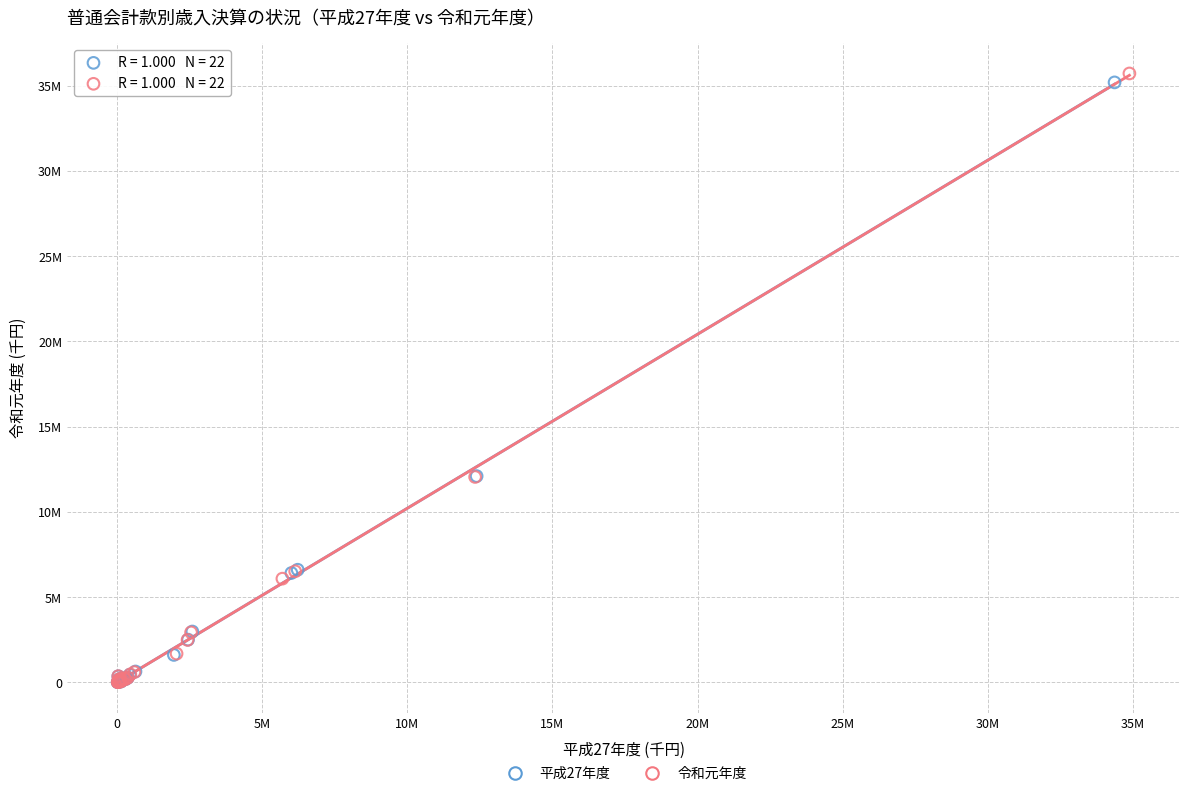

What are all the series names shown in the legend?

平成27年度, 令和元年度